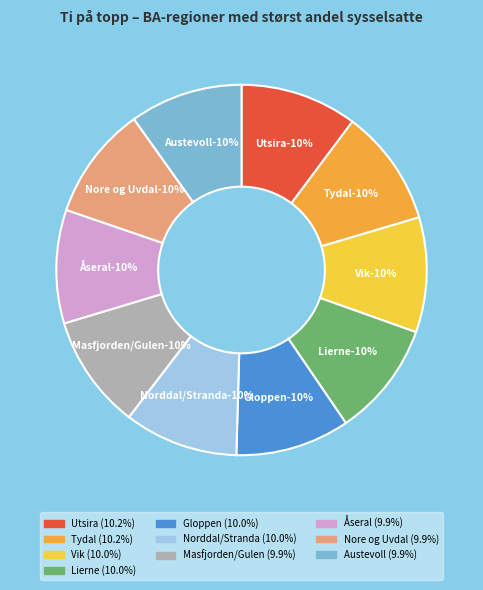

To the nearest percent, what is the average slice percentage?

10%